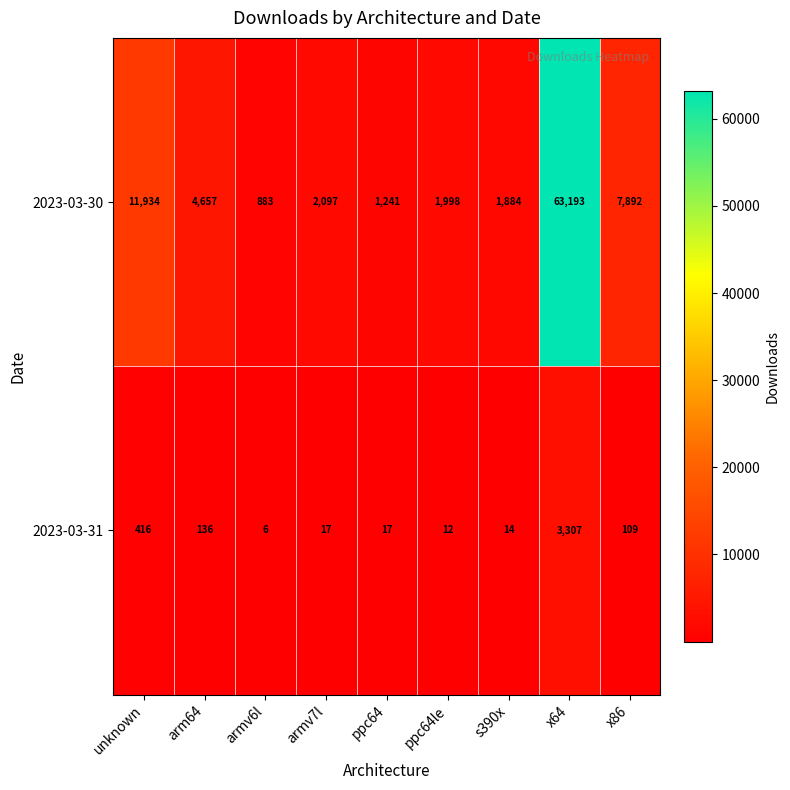

How many categories are shown in the chart?

9